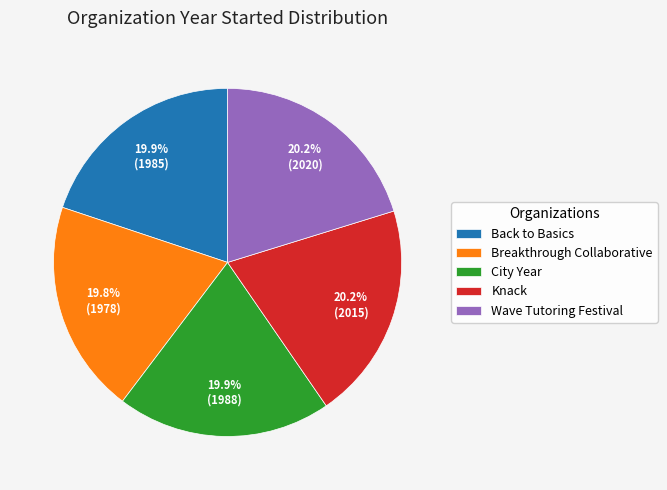

The City Year slice represents 6% of the pie. True or false?

False